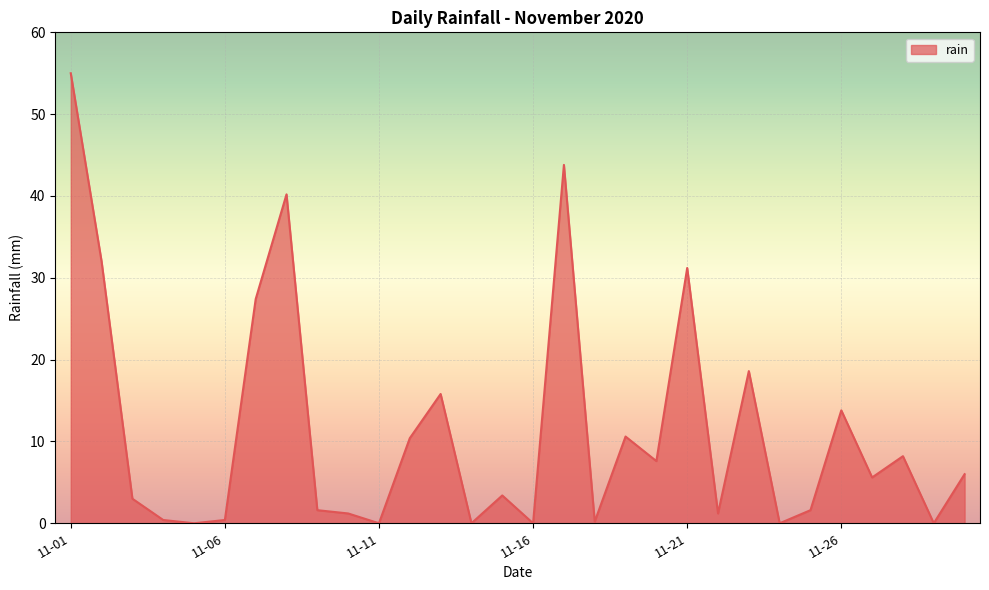

What is the greatest value displayed?

55.0